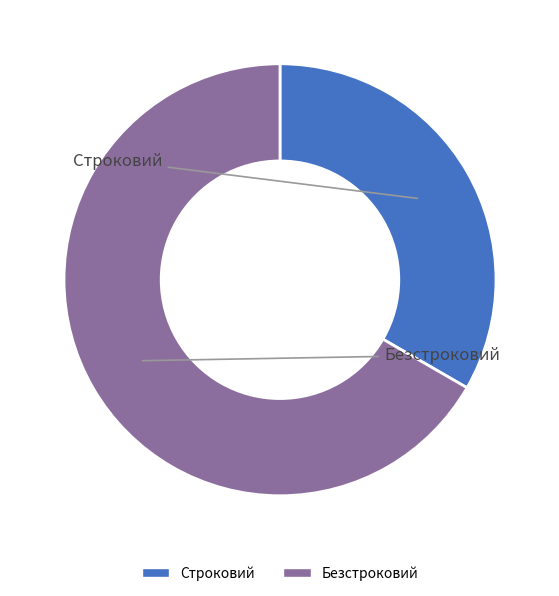

To the nearest percent, what percentage of the pie is Строковий?

33%